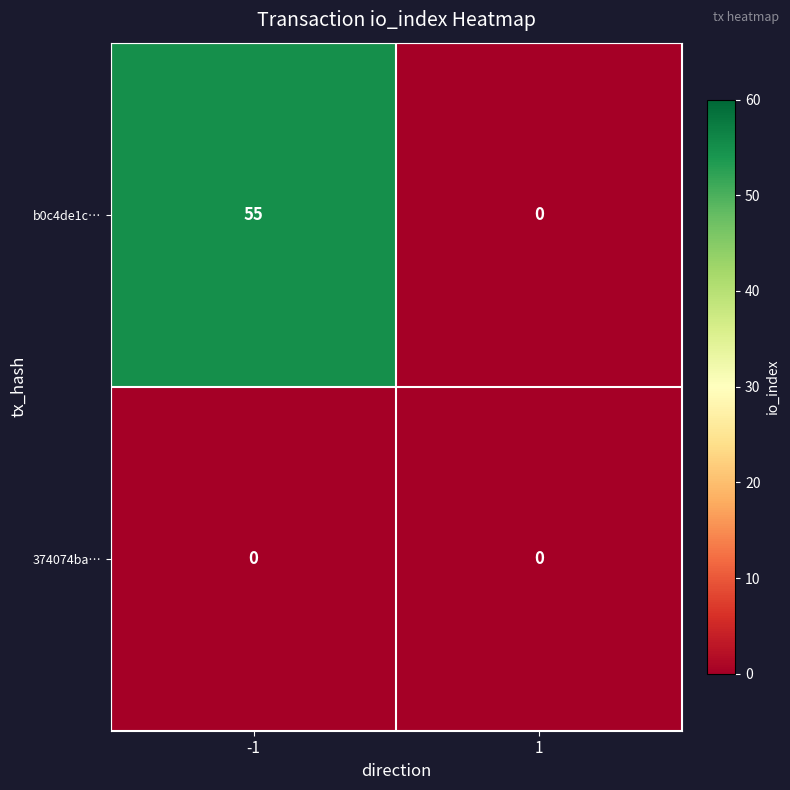

What is the spread (max minus min) of values at -1?

55